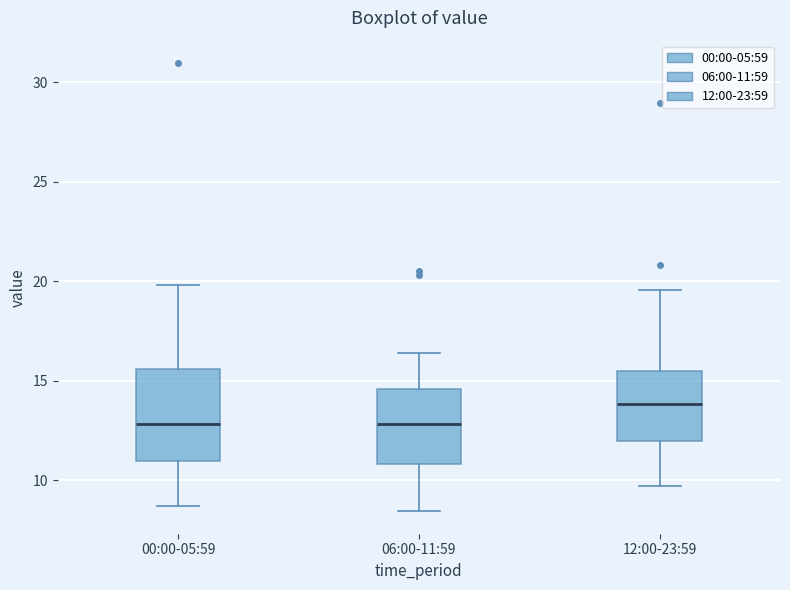

Reading left to right, transcribe this box plot: for each box, give where its median line is, the range the box spans, and where its two whiskers end, as read against the y-axis. The values are not printed on the chart, so give them approximately, as read against the axis.

00:00-05:59: median 13.0, box 11.0 to 15.5, whiskers 8.5 to 20.0
06:00-11:59: median 13.0, box 11.0 to 14.5, whiskers 8.5 to 16.5
12:00-23:59: median 14.0, box 12.0 to 15.5, whiskers 9.5 to 19.5